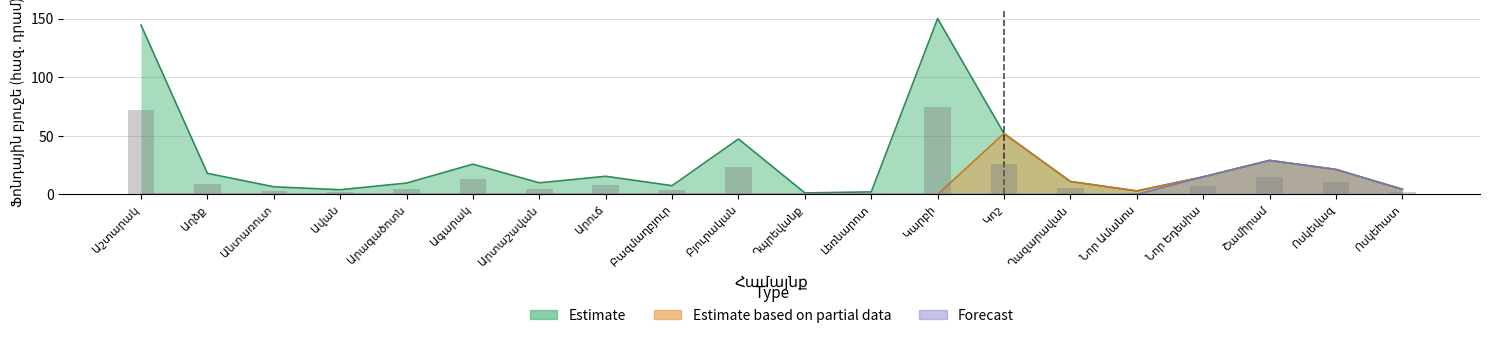

What are all the series names shown in the legend?

Estimate, Estimate based on partial data, Forecast